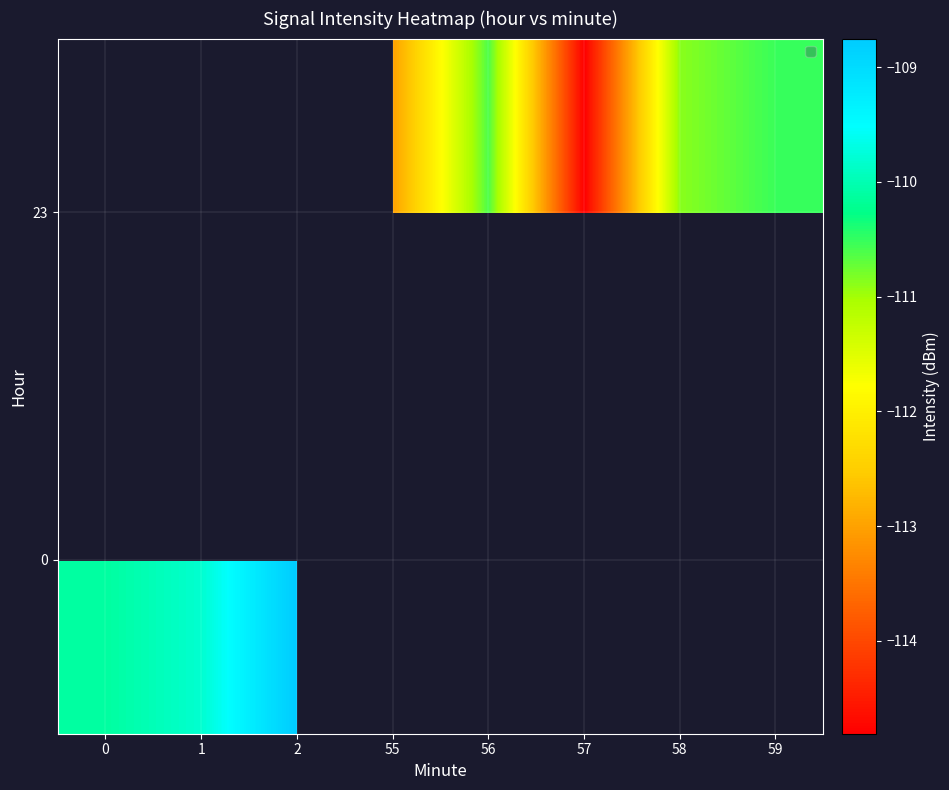

True or false: 0 has a value of -48.5 at 0.

False